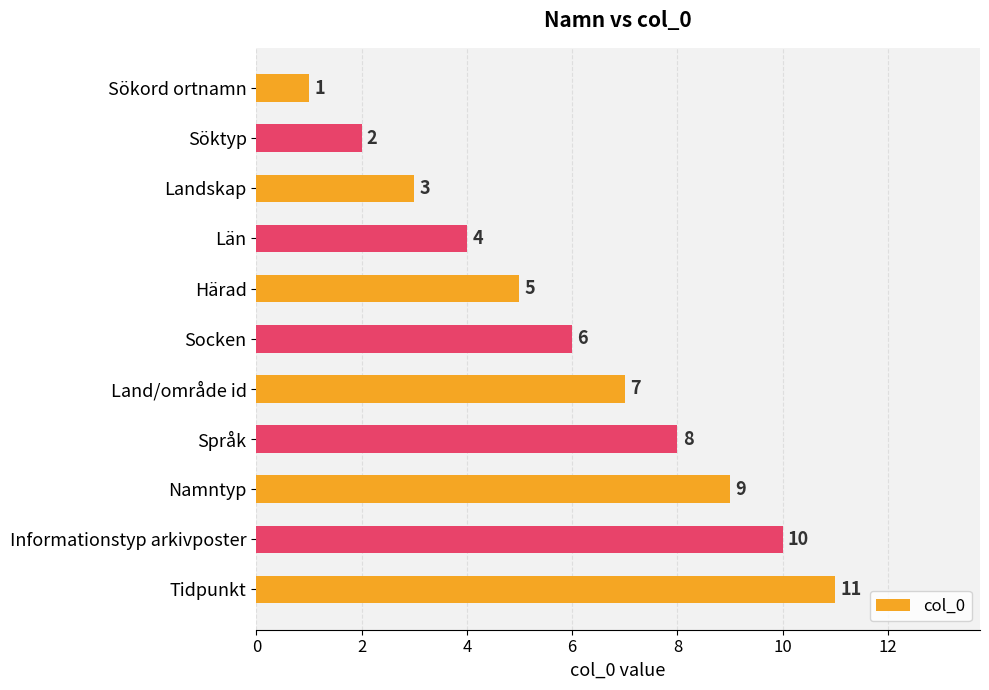

The chart shows a value of 11 at Tidpunkt. True or false?

True